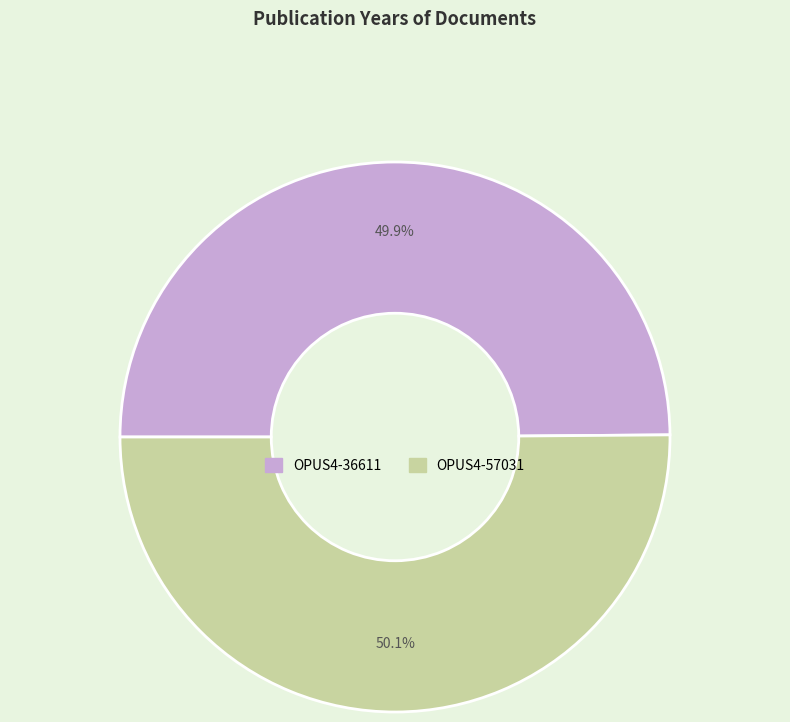

To the nearest percent, what is the combined percentage of OPUS4-57031 and OPUS4-36611?

100%